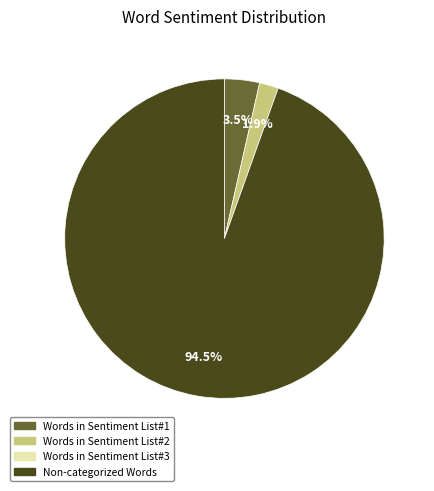

Is there a majority slice in this chart?

Yes